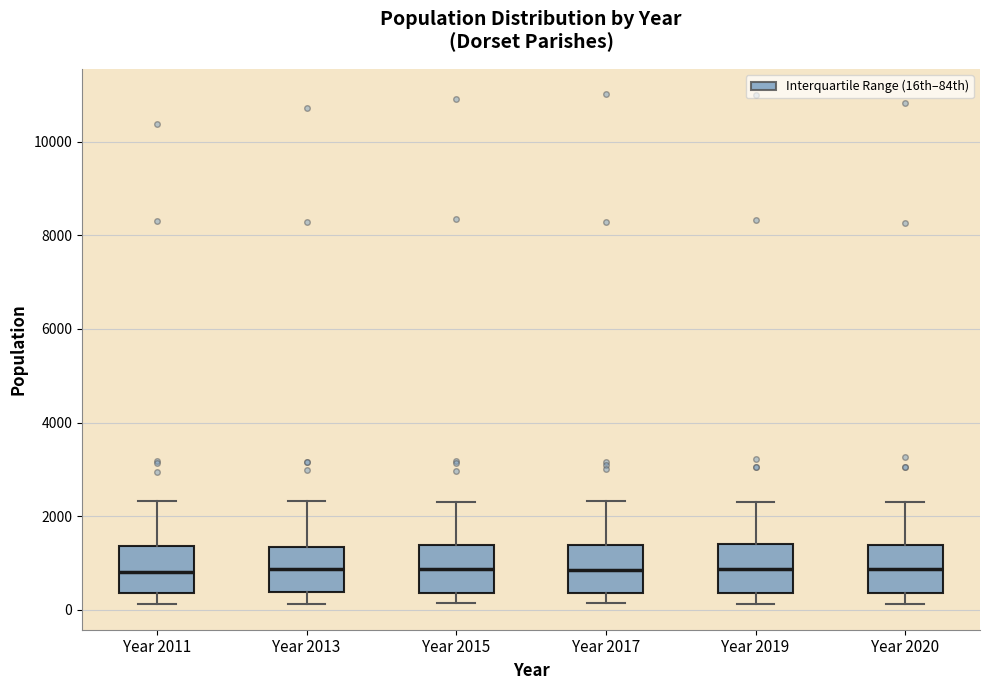

Reading left to right, read every box against the y-axis: the position of its median line, the range the box covers, and the ends of its whiskers. The values are not printed on the chart, so give them approximately, as read against the axis.

Year 2011: median 800, box 400 to 1400, whiskers 200 to 2400
Year 2013: median 800, box 400 to 1400, whiskers 200 to 2400
Year 2015: median 800, box 400 to 1400, whiskers 200 to 2400
Year 2017: median 800, box 400 to 1400, whiskers 200 to 2400
Year 2019: median 800, box 400 to 1400, whiskers 200 to 2400
Year 2020: median 800, box 400 to 1400, whiskers 200 to 2200